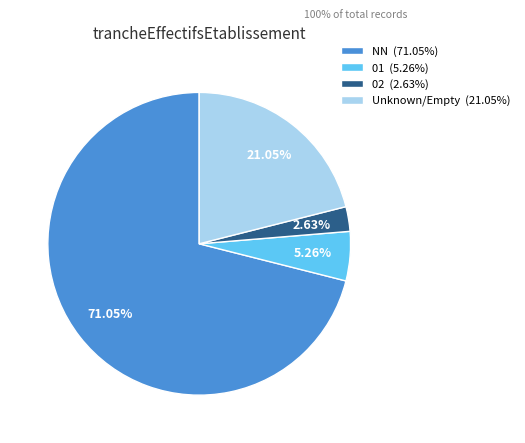

What is the majority slice?

NN (71.05%)